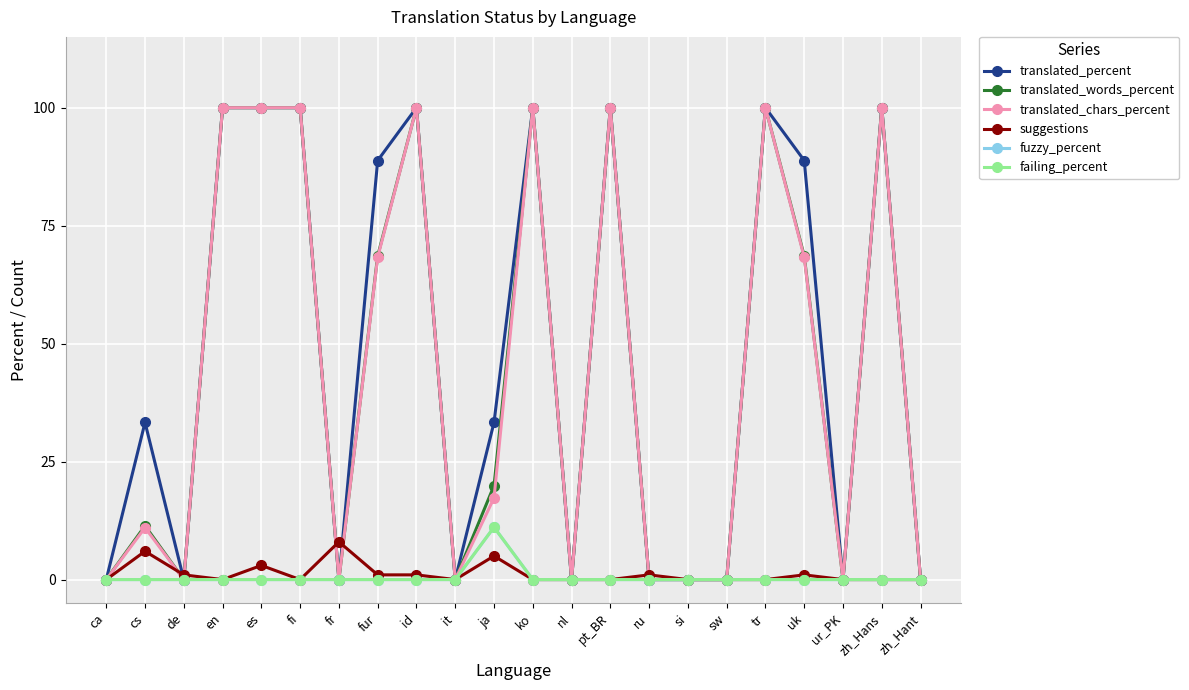

True or false: translated_chars_percent has more than 0 points higher than both neighbors.

True